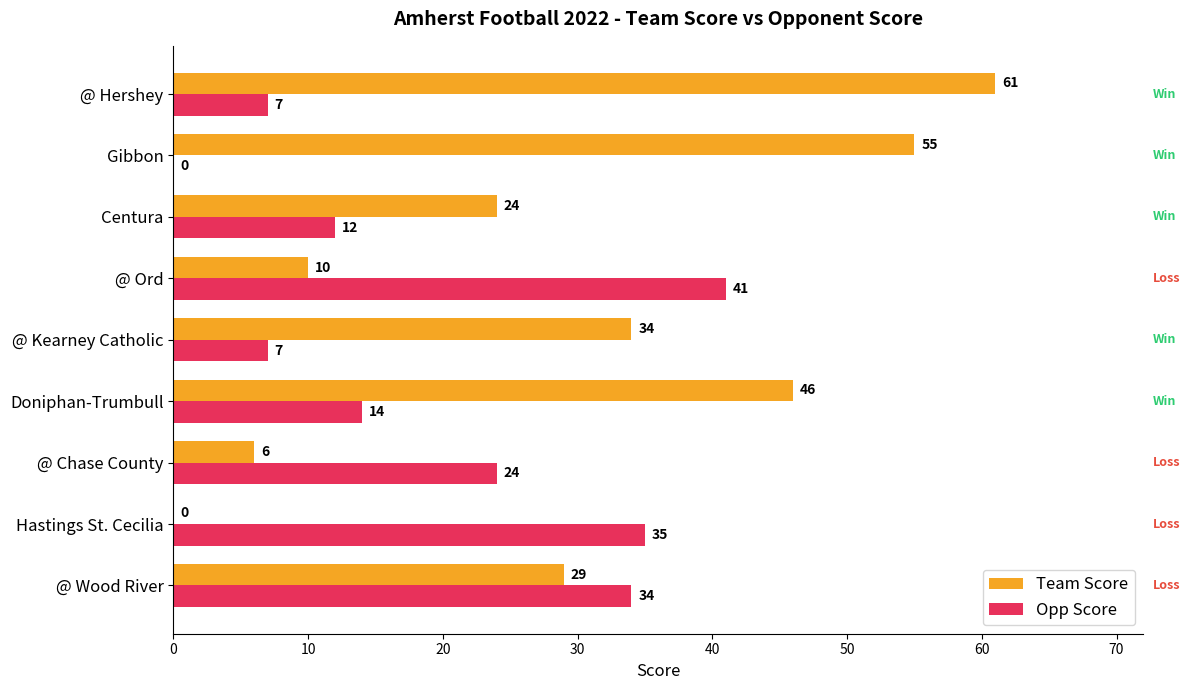

The Team Score series shows 10 at @ Ord. True or false?

True